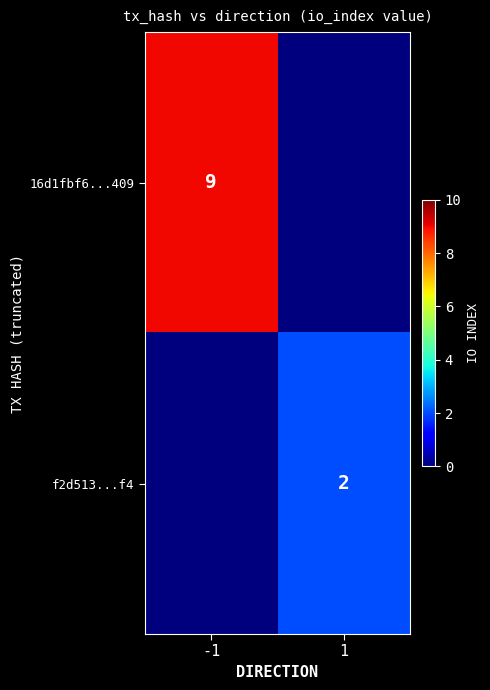

Is the value of 16d1fbf6...409 at -1 greater than the value of f2d513...f4 at 1?

Yes